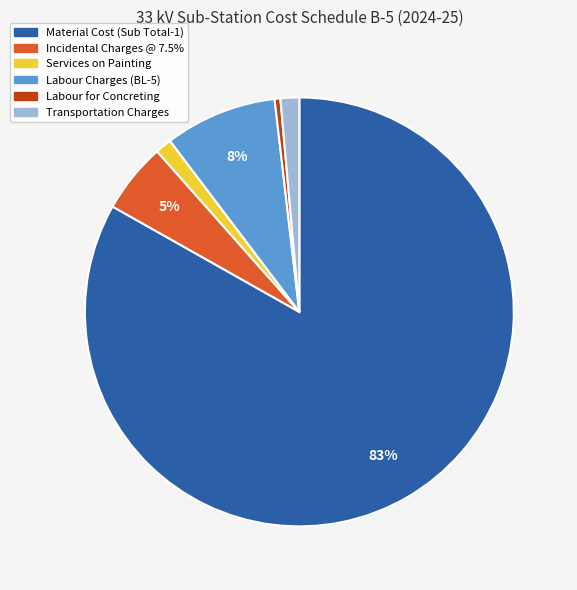

Is the sum of Labour Charges (BL-5) and Incidental Charges @ 7.5% greater than half?

No